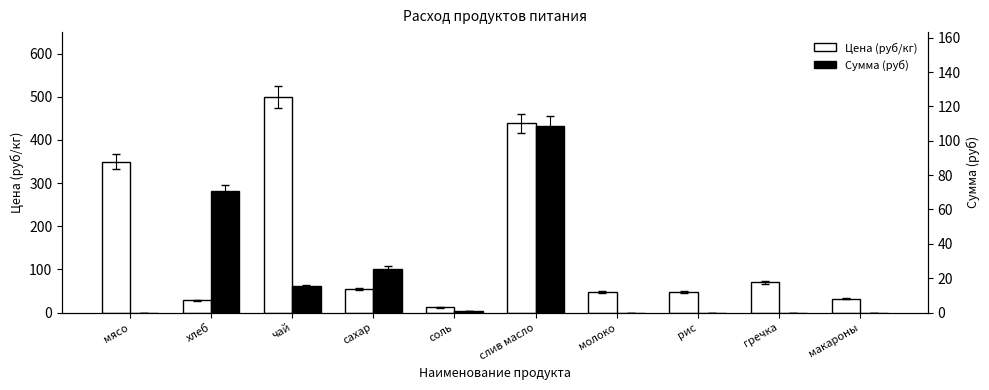

How many groups of bars are there?

10